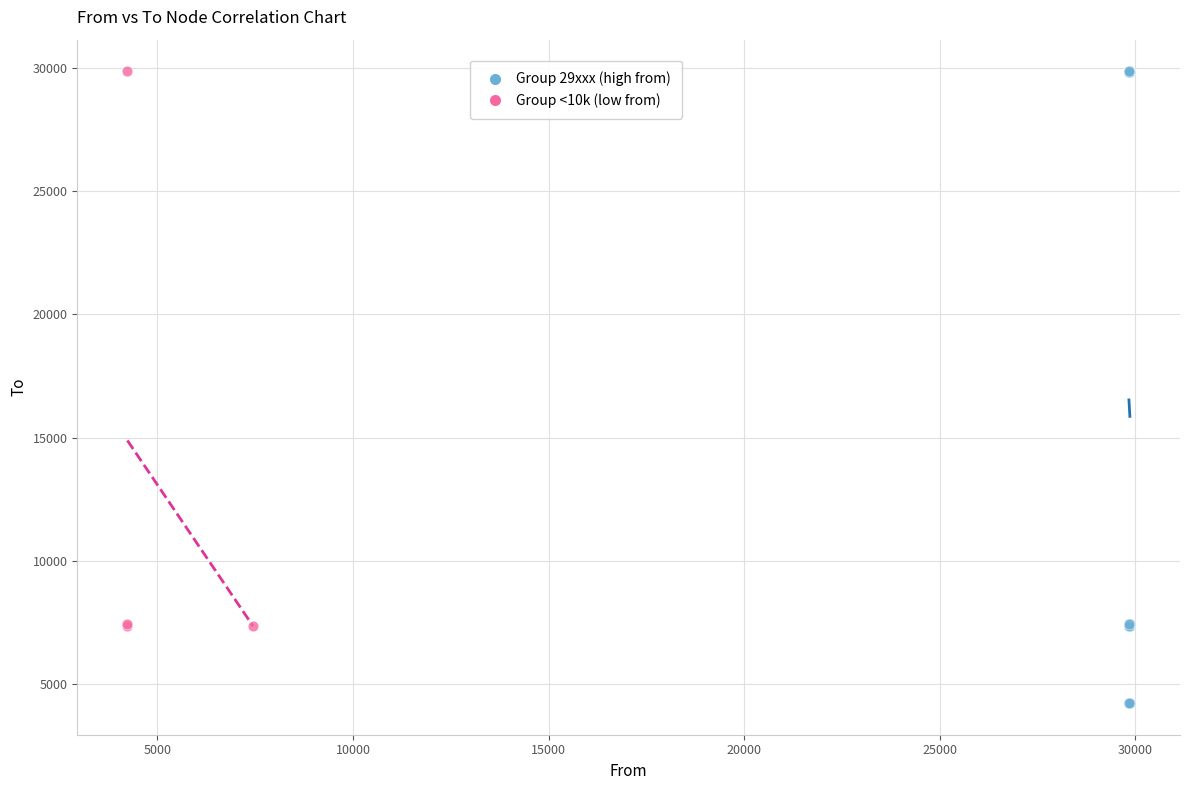

Which series has the widest spread of Y values?

Group 29xxx (high from)